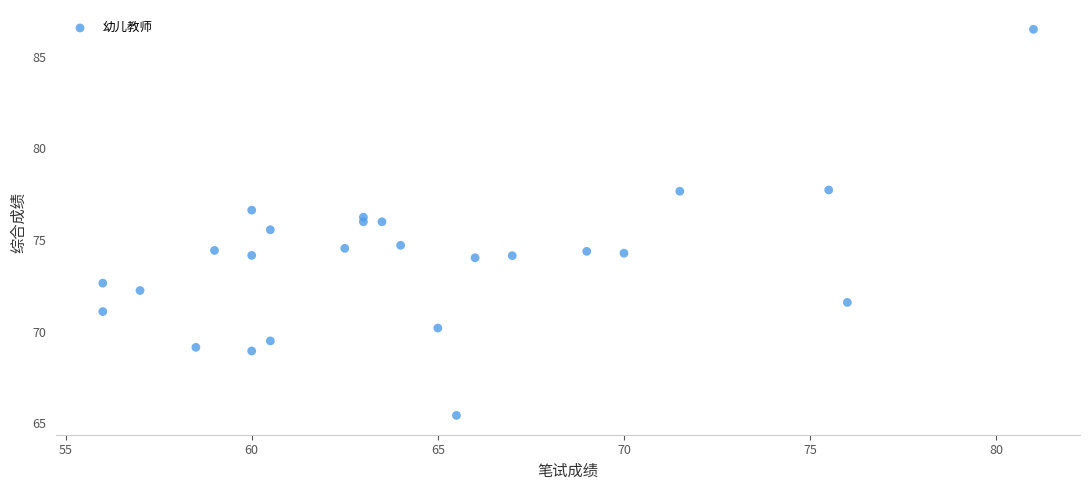

What is the range of X values (max minus min)?

25.0